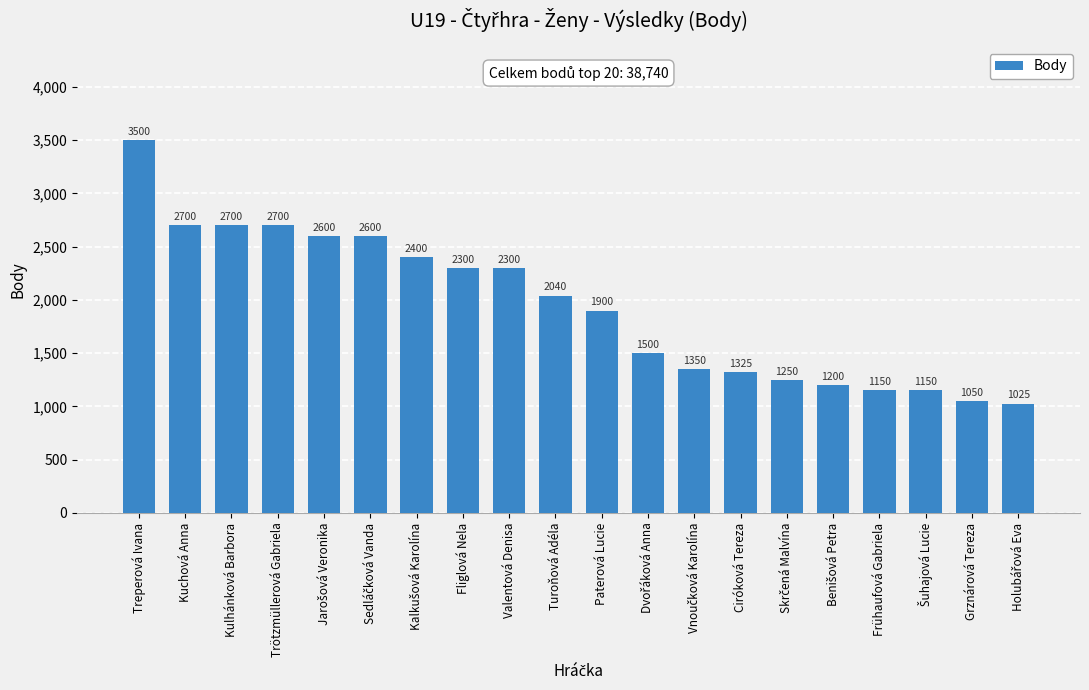

What is the label of the 10th bar from the left?

Turoňová Adéla